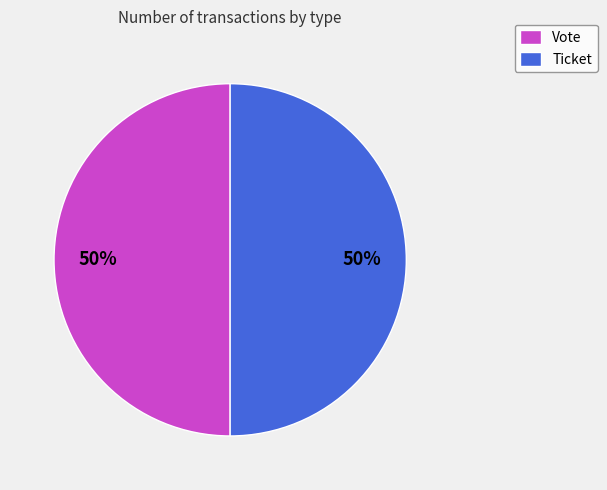

Count the number of slices in the pie.

2